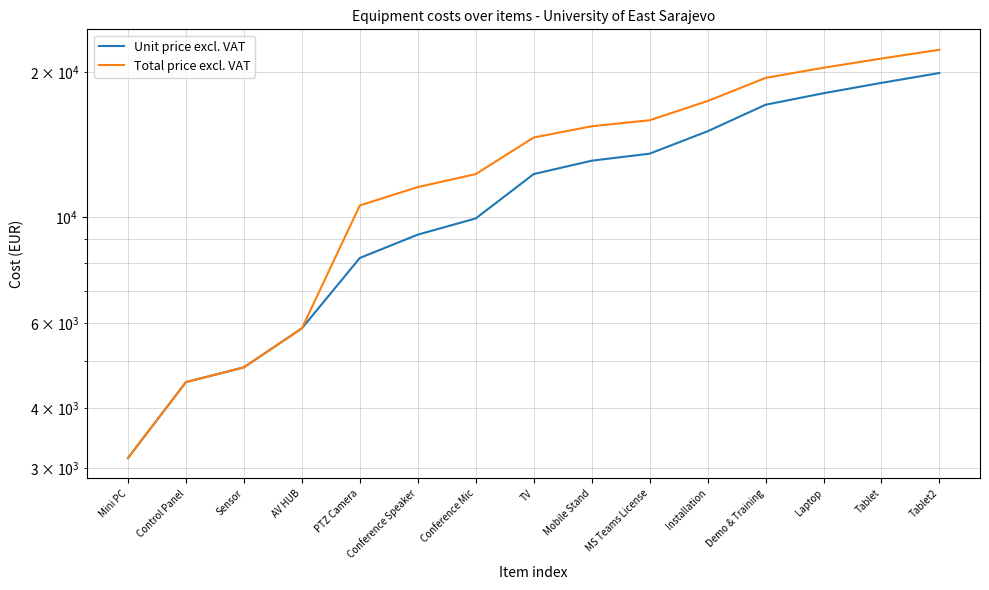

The Unit price excl. VAT series shows 19928.0 at Tablet2. True or false?

True